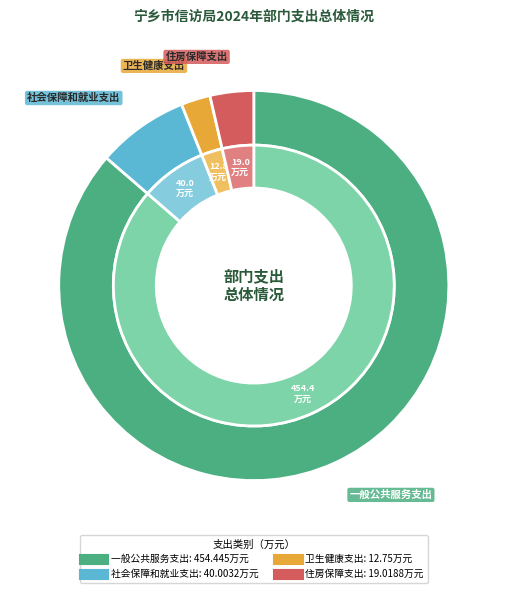

Which slice is the largest?

一般公共服务支出